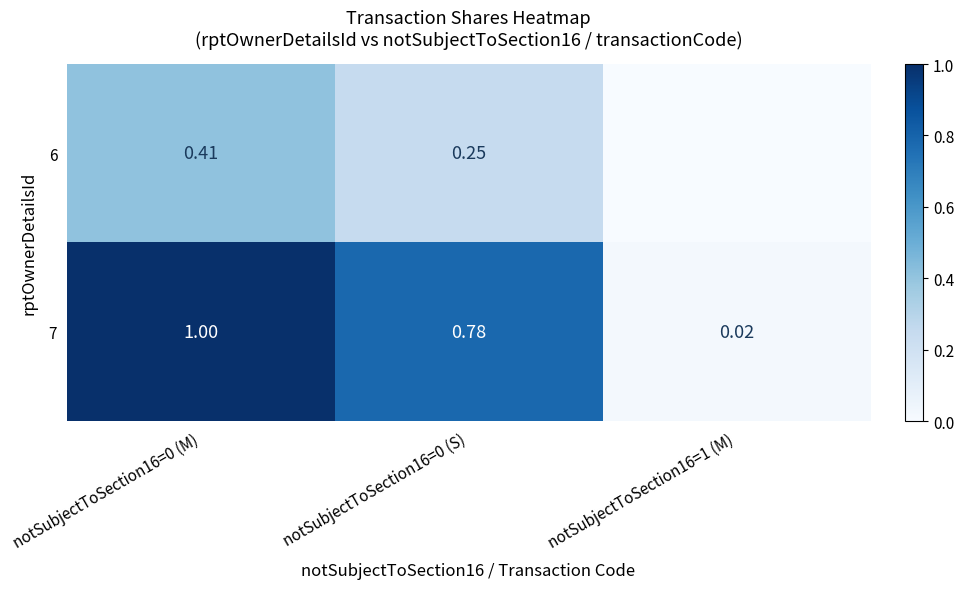

Rank the categories by 7 value from highest to lowest.

notSubjectToSection16=0 (M), notSubjectToSection16=0 (S), notSubjectToSection16=1 (M)